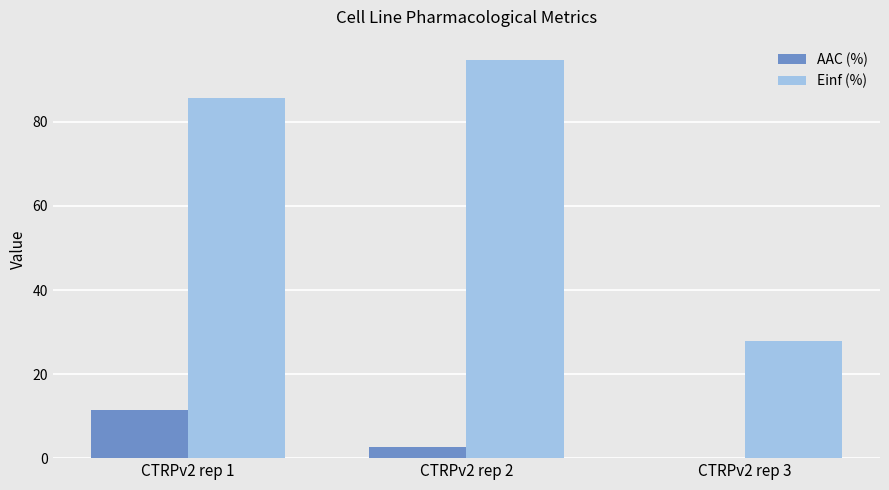

Are the bars grouped side by side (vs. stacked)?

Yes